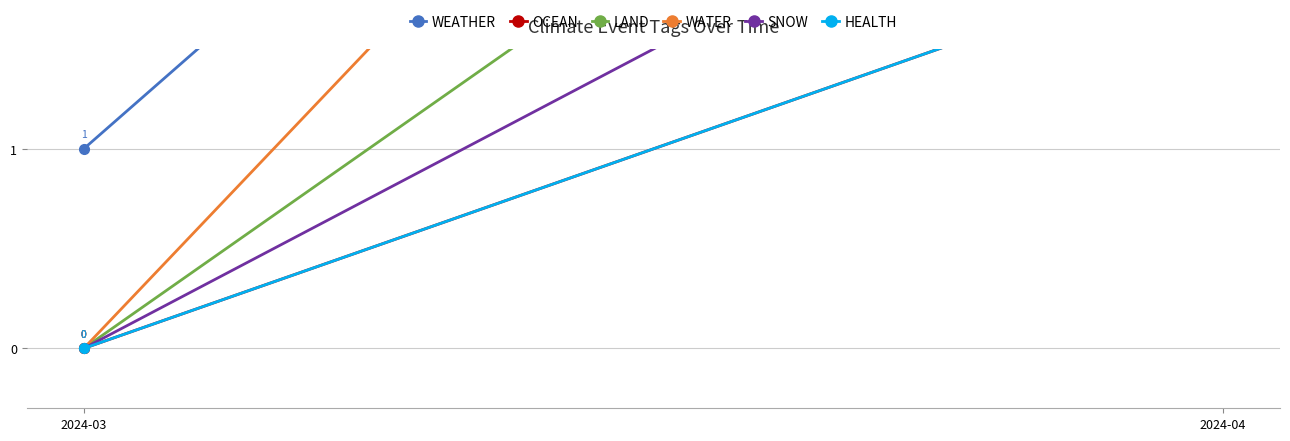

At which category is the sum across all series the highest?

2024-04